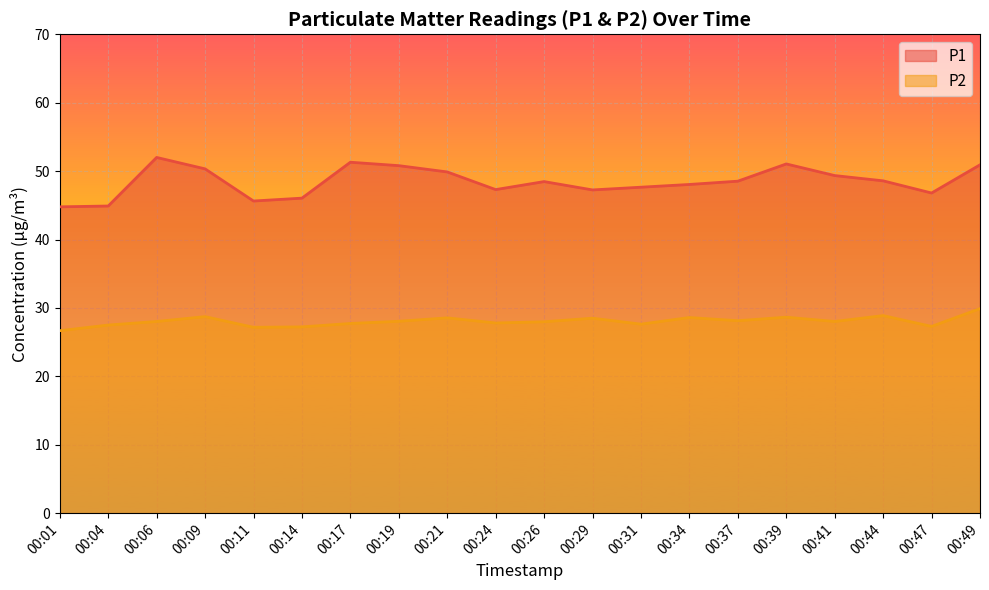

Rank the series by their maximum value, from lowest to highest.

P2, P1